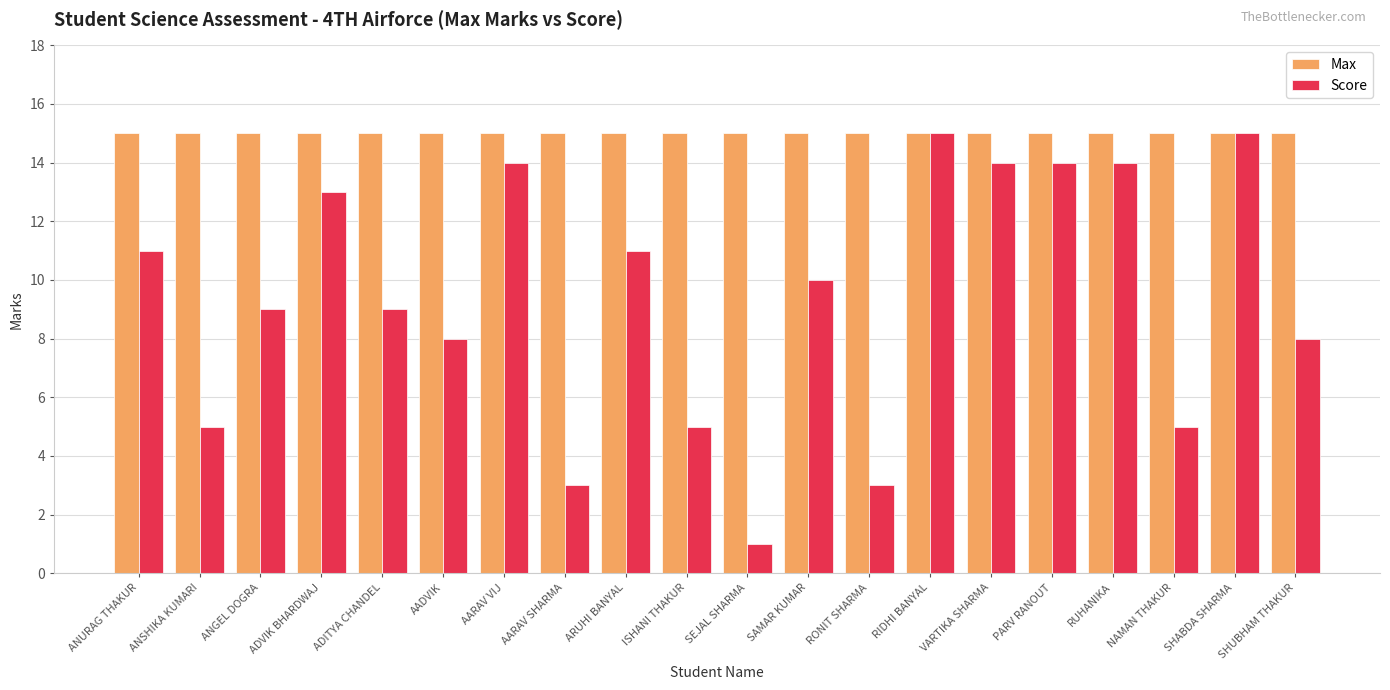

Reading left to right, extract all data points from this chart.

Max: ANURAG THAKUR=15	ANSHIKA KUMARI=15	ANGEL DOGRA=15	ADVIK BHARDWAJ=15	ADITYA CHANDEL=15	AADVIK=15	AARAV VIJ=15	AARAV SHARMA=15	ARUHI BANYAL=15	ISHANI THAKUR=15	SEJAL SHARMA=15	SAMAR KUMAR=15	RONIT SHARMA=15	RIDHI BANYAL=15	VARTIKA SHARMA=15	PARV RANOUT=15	RUHANIKA=15	NAMAN THAKUR=15	SHABDA SHARMA=15	SHUBHAM THAKUR=15
Score: ANURAG THAKUR=11	ANSHIKA KUMARI=5	ANGEL DOGRA=9	ADVIK BHARDWAJ=13	ADITYA CHANDEL=9	AADVIK=8	AARAV VIJ=14	AARAV SHARMA=3	ARUHI BANYAL=11	ISHANI THAKUR=5	SEJAL SHARMA=1	SAMAR KUMAR=10	RONIT SHARMA=3	RIDHI BANYAL=15	VARTIKA SHARMA=14	PARV RANOUT=14	RUHANIKA=14	NAMAN THAKUR=5	SHABDA SHARMA=15	SHUBHAM THAKUR=8